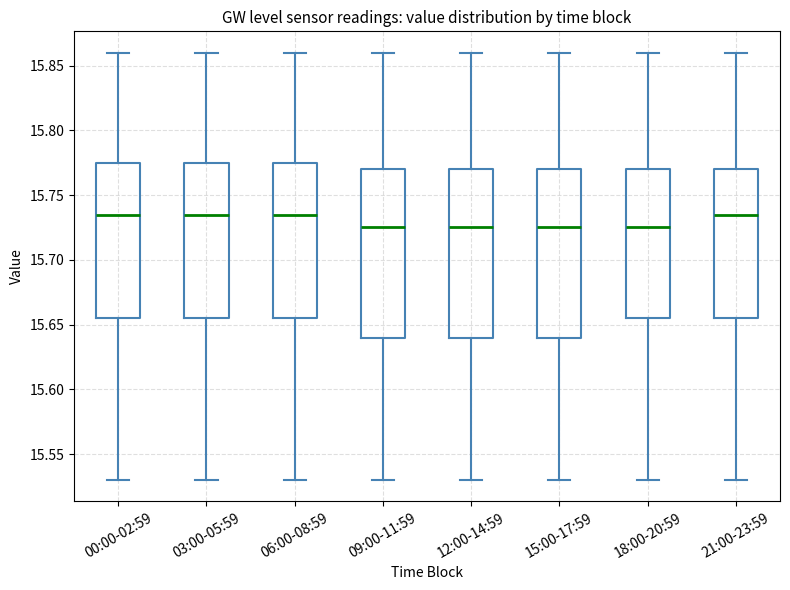

Where does the upper whisker of the box for 12:00-14:59 end on the y-axis? The values are not printed on the chart, so give them approximately, as read against the axis.

15.860